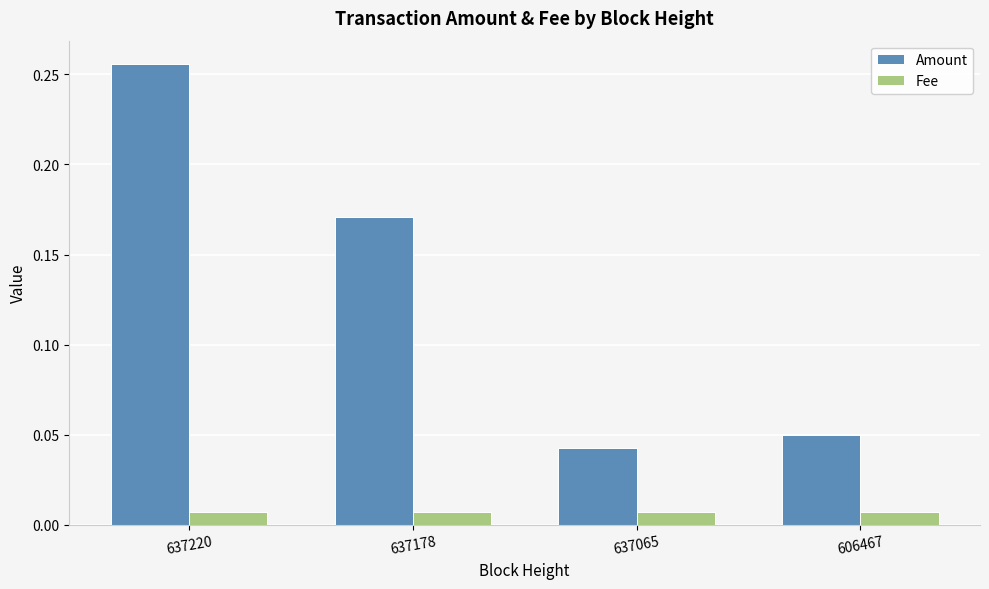

What are all the series names shown in the legend?

Amount, Fee